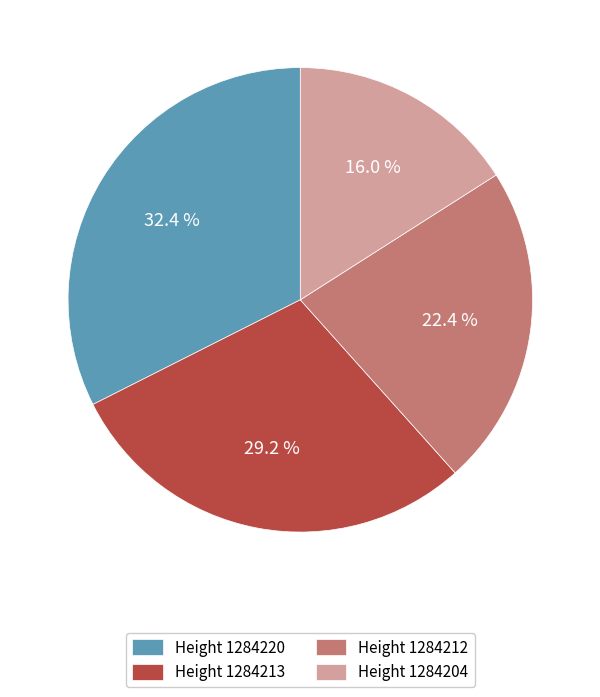

Which has a higher value, Height 1284220 or Height 1284213?

Height 1284220